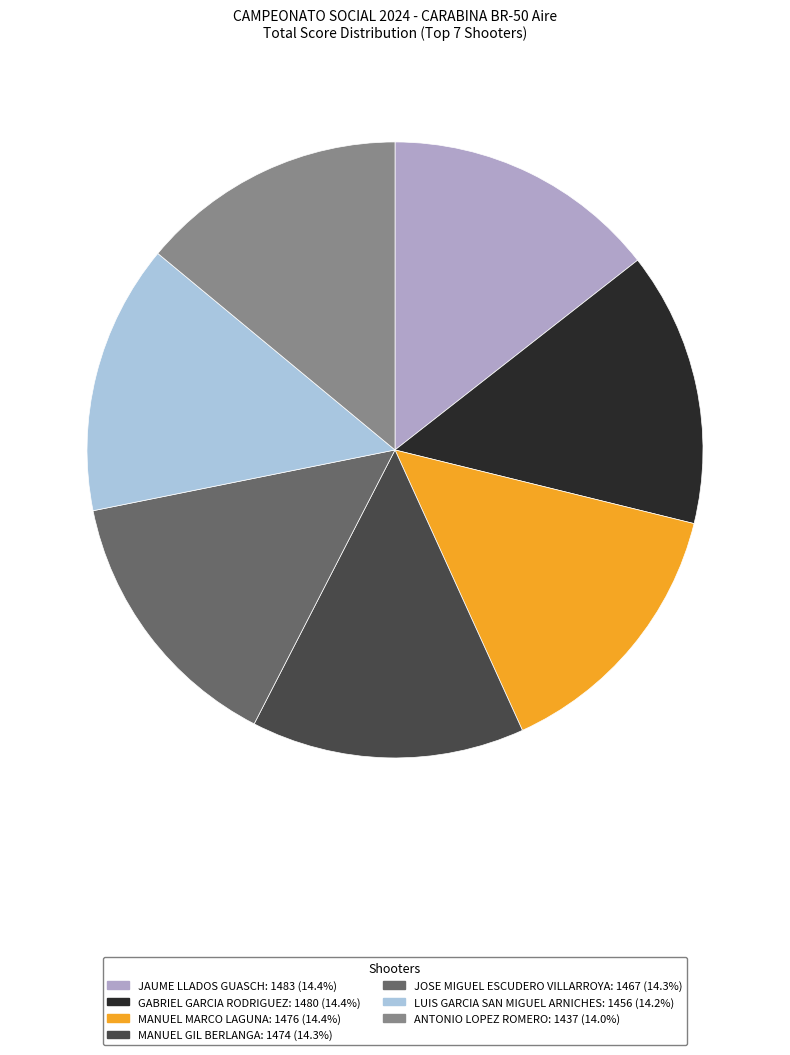

What is the ratio of the value at MANUEL MARCO LAGUNA to the value at ANTONIO LOPEZ ROMERO?

1.0